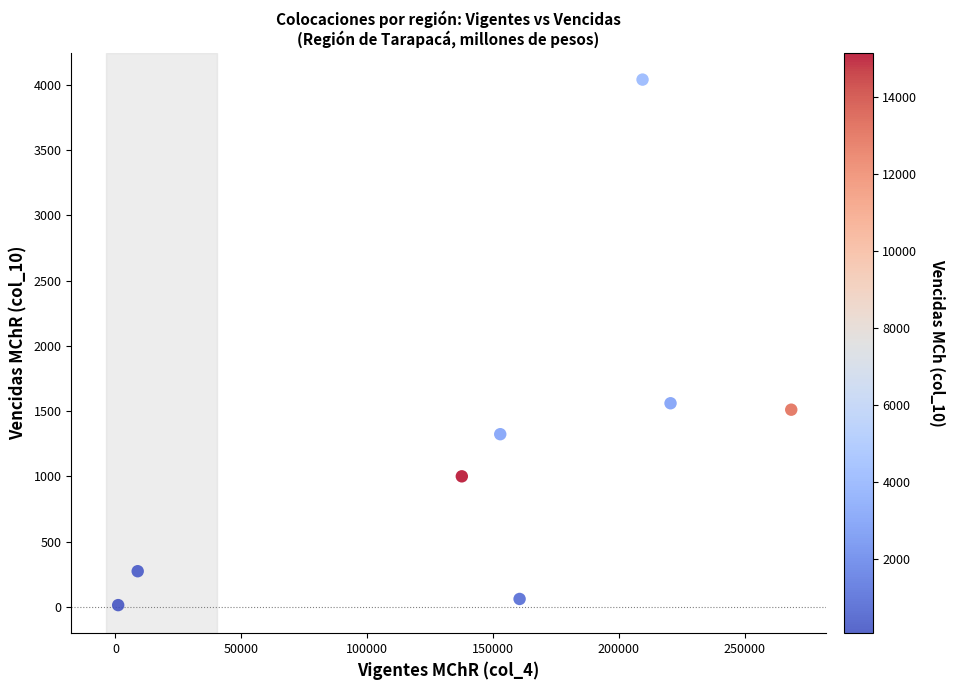

What is the range of X values (max minus min)?

267481.0